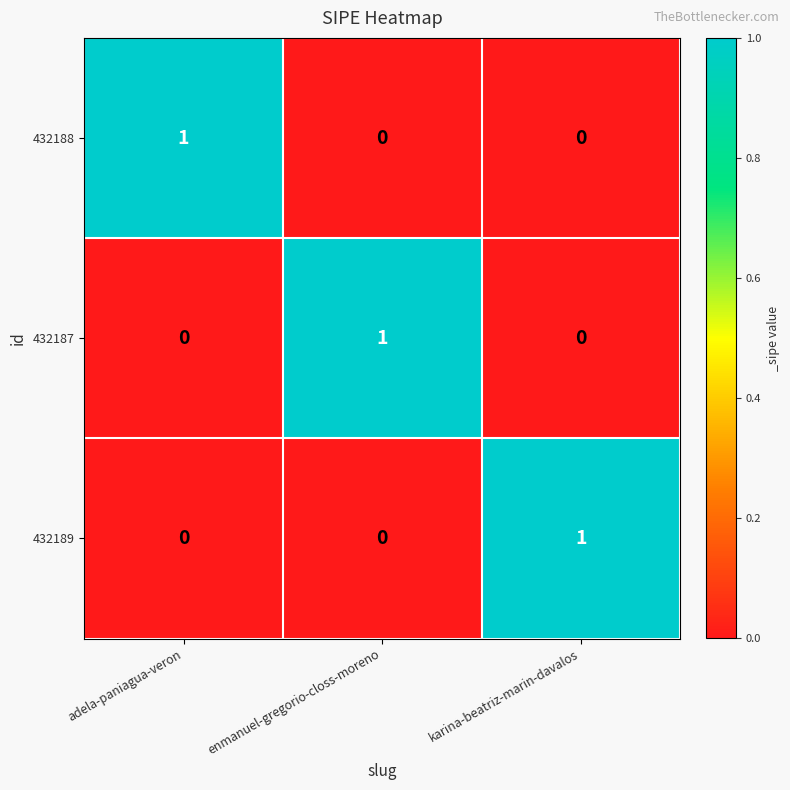

How many 432189 values are between 0 and 1?

3